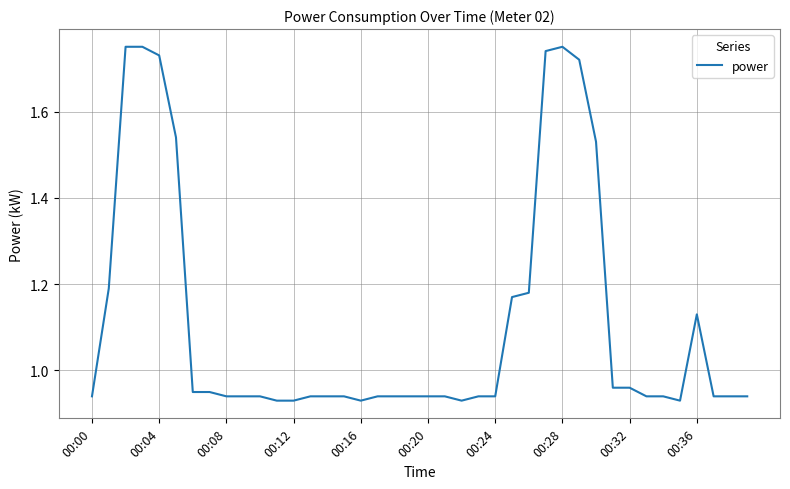

True or false: the data has more than 1 interior local peaks.

True